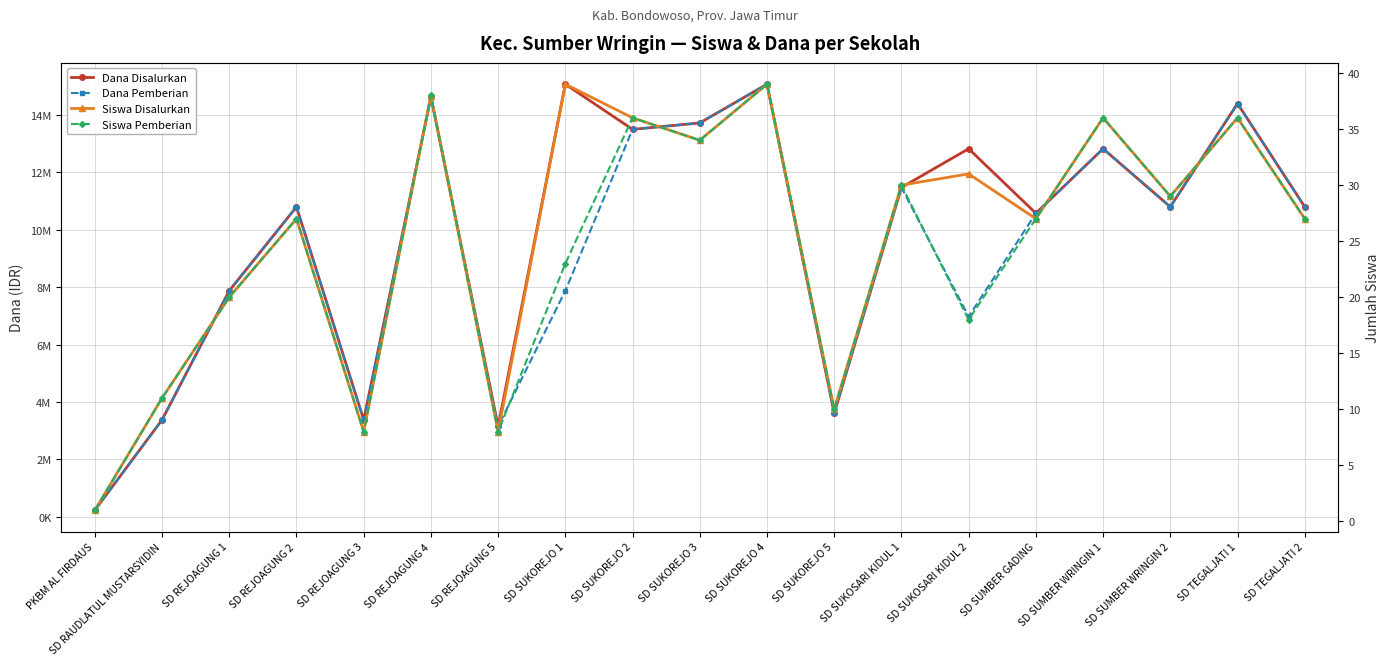

In Siswa Pemberian, how many points are lower than both neighbors (excluding endpoints)?

6